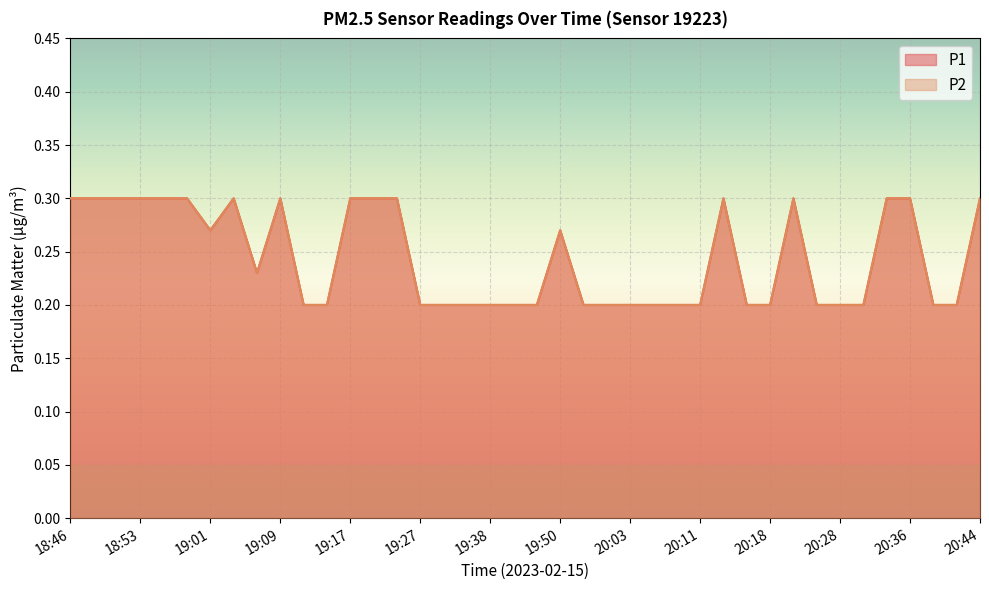

How many series are shown in this chart?

2